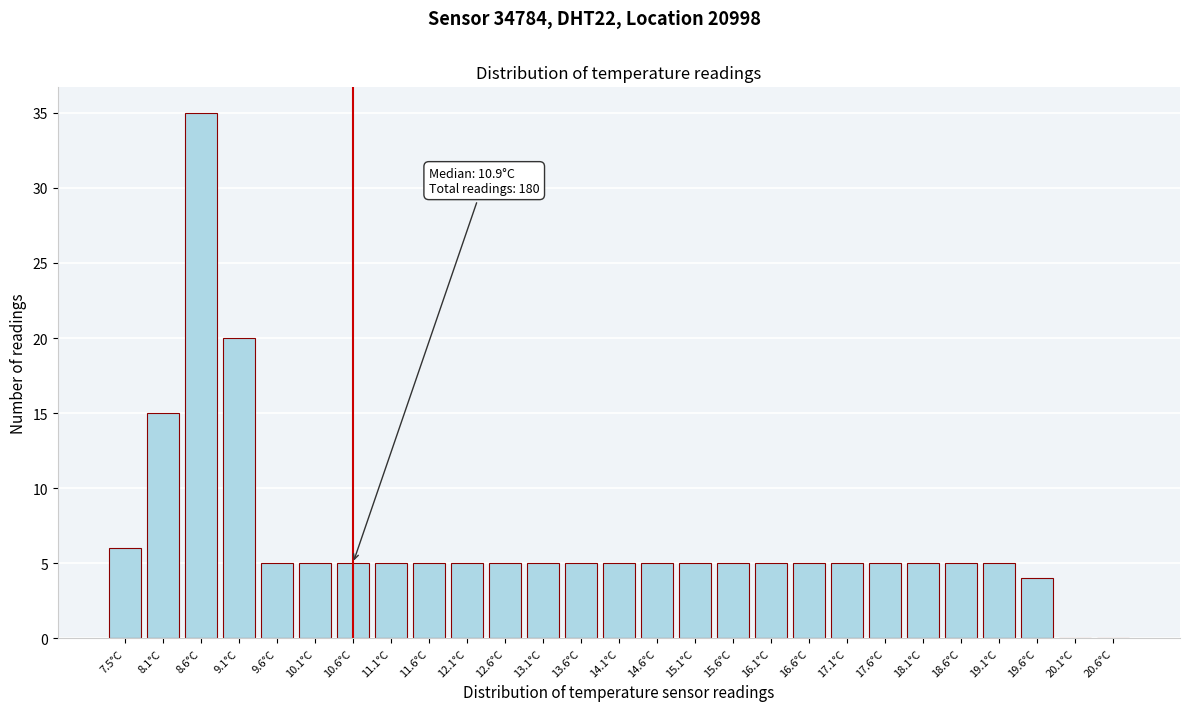

Reading right to left, list all the values displayed in this chart.

20.6°C=0	20.1°C=0	19.6°C=4	19.1°C=5	18.6°C=5	18.1°C=5	17.6°C=5	17.1°C=5	16.6°C=5	16.1°C=5	15.6°C=5	15.1°C=5	14.6°C=5	14.1°C=5	13.6°C=5	13.1°C=5	12.6°C=5	12.1°C=5	11.6°C=5	11.1°C=5	10.6°C=5	10.1°C=5	9.6°C=5	9.1°C=20	8.6°C=35	8.1°C=15	7.5°C=6